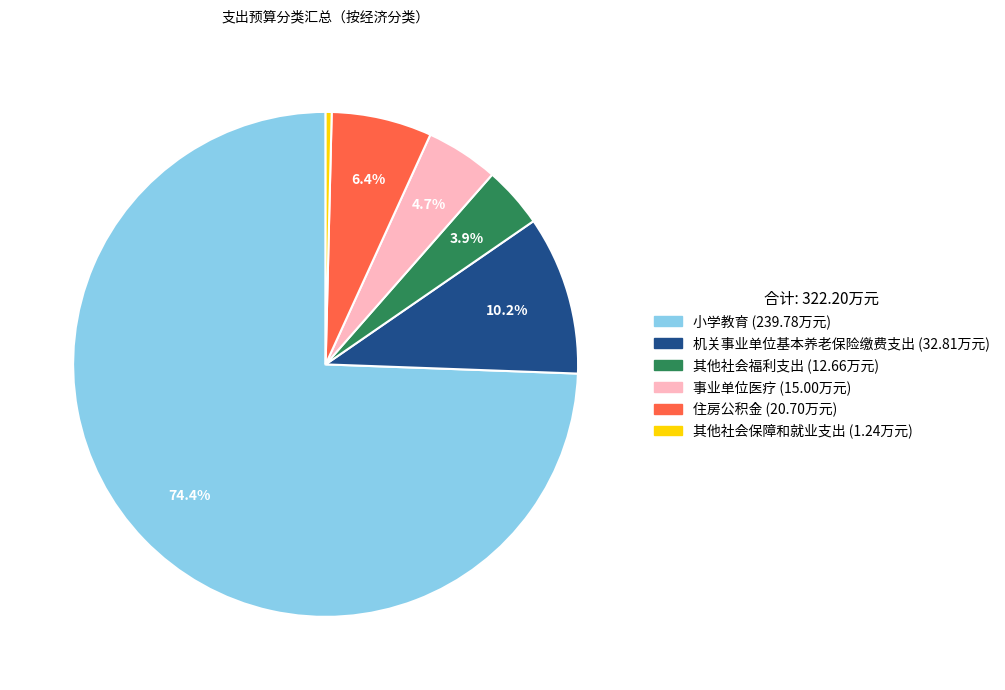

What percentage is the 事业单位医疗 slice, to the nearest percent?

5%